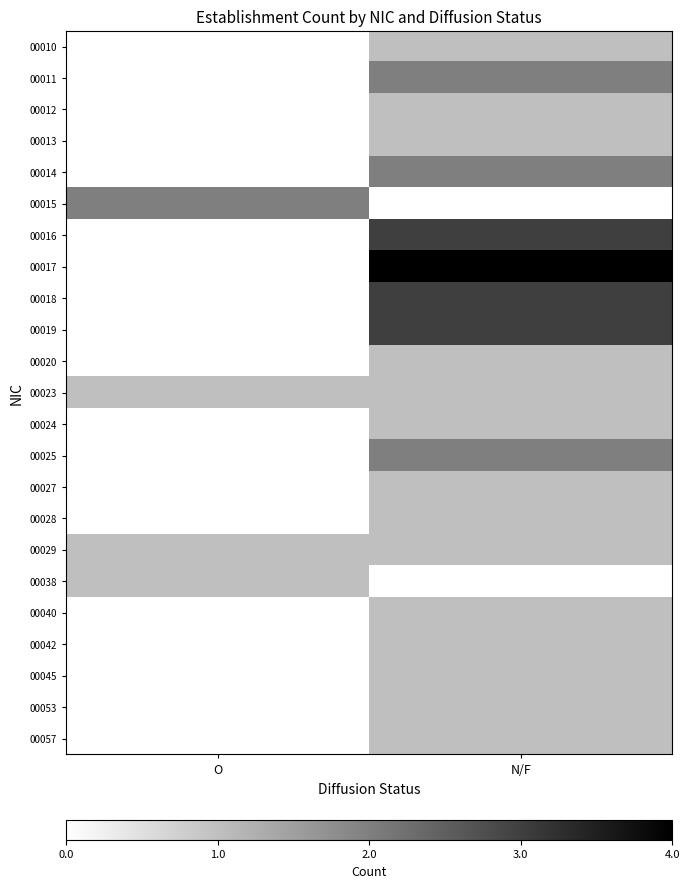

Which series has the widest spread of values?

00017